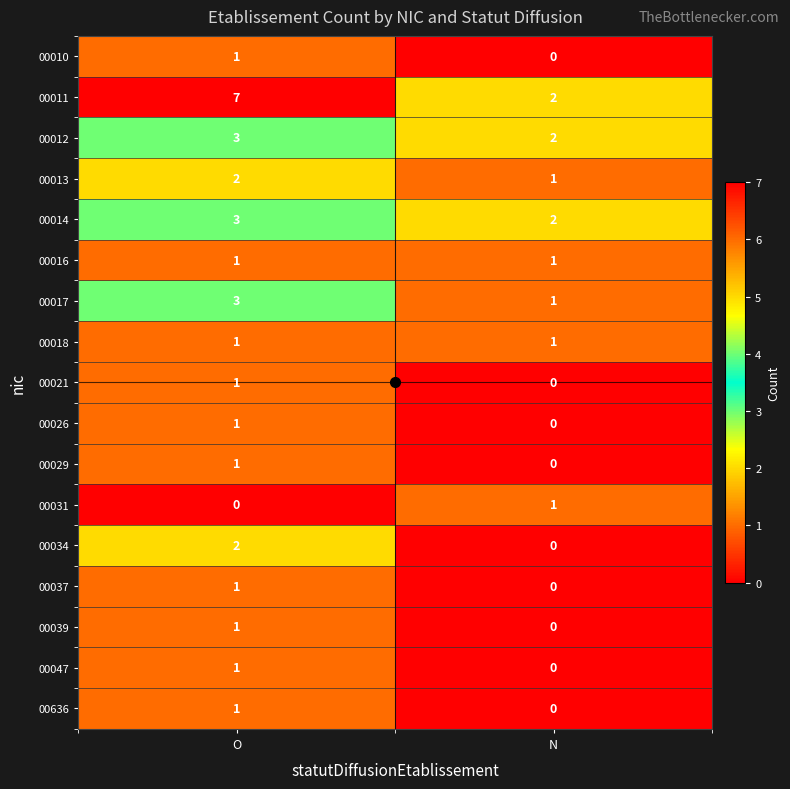

Which category has the lowest value in the 00034 series?

N